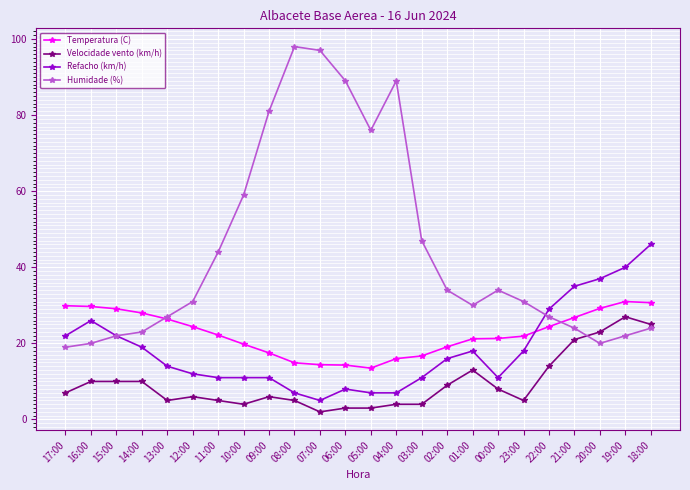

True or false: Refacho (km/h) and Velocidade vento (km/h) intersect in this chart.

False